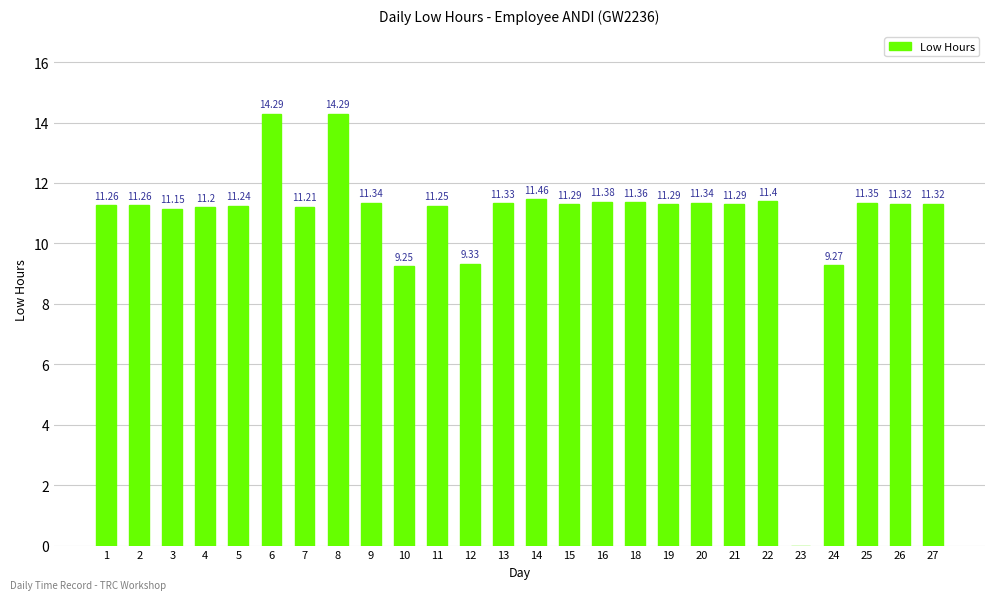

What is the greatest value displayed?

14.3